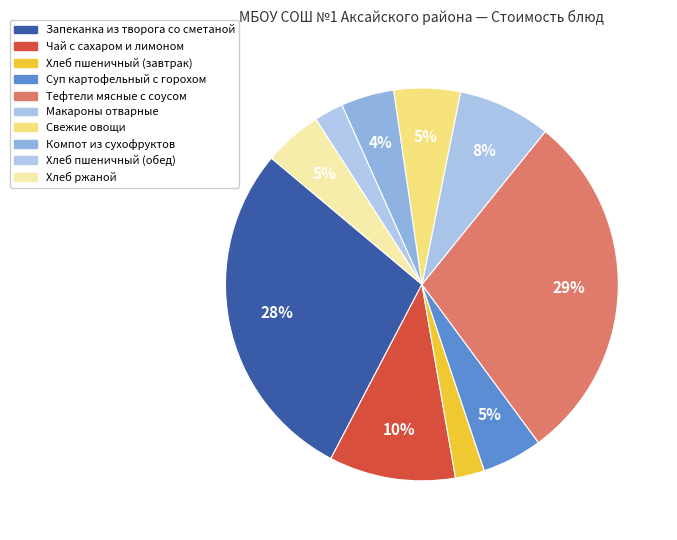

Count the number of slices in the pie.

10